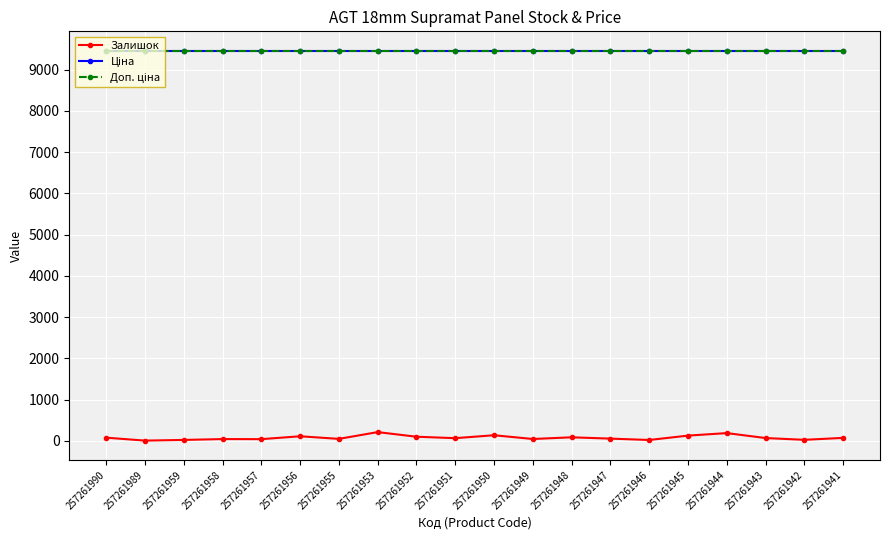

Reading right to left, transcribe all the data shown in this chart.

Залишок: 257261941=70.0	257261942=23.0	257261943=66.0	257261944=186.0	257261945=125.0	257261946=19.0	257261947=52.0	257261948=84.0	257261949=43.0	257261950=134.0	257261951=63.0	257261952=98.0	257261953=210.0	257261955=46.0	257261956=109.0	257261957=39.0	257261958=41.0	257261959=20.0	257261989=4.0	257261990=75.0
Ціна: 257261941=9458.9	257261942=9458.9	257261943=9458.9	257261944=9458.9	257261945=9458.9	257261946=9458.9	257261947=9458.9	257261948=9458.9	257261949=9458.9	257261950=9458.9	257261951=9458.9	257261952=9458.9	257261953=9458.9	257261955=9458.9	257261956=9458.9	257261957=9458.9	257261958=9458.9	257261959=9458.9	257261989=9458.9	257261990=9458.9
Доп. ціна: 257261941=9458.9	257261942=9458.9	257261943=9458.9	257261944=9458.9	257261945=9458.9	257261946=9458.9	257261947=9458.9	257261948=9458.9	257261949=9458.9	257261950=9458.9	257261951=9458.9	257261952=9458.9	257261953=9458.9	257261955=9458.9	257261956=9458.9	257261957=9458.9	257261958=9458.9	257261959=9458.9	257261989=9458.9	257261990=9458.9